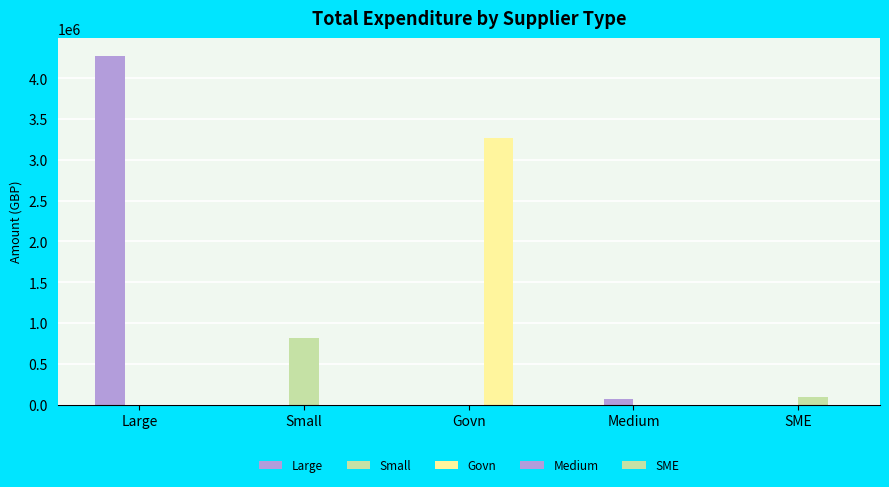

How many values in the Medium series exceed 0?

1